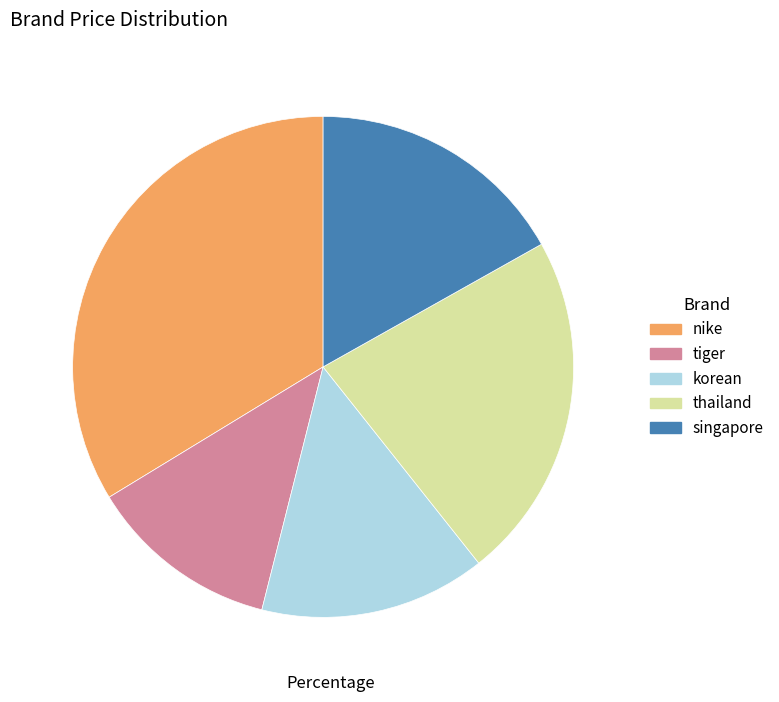

Is there any slice that represents more than half of the pie?

No